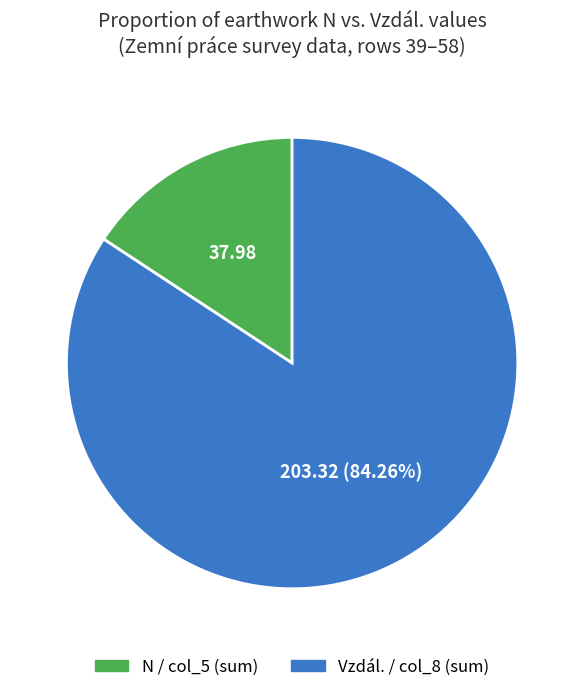

Does any single category account for the majority?

Yes